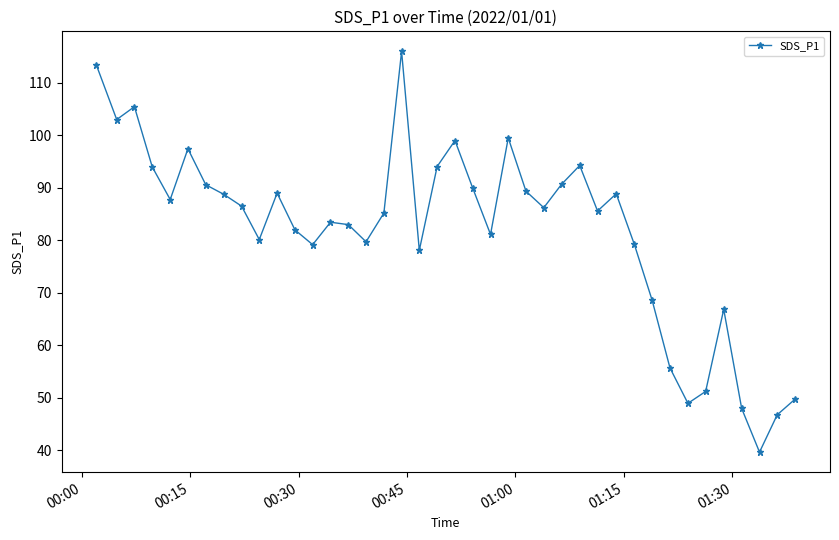

What is the minimum value shown in the chart?

39.6